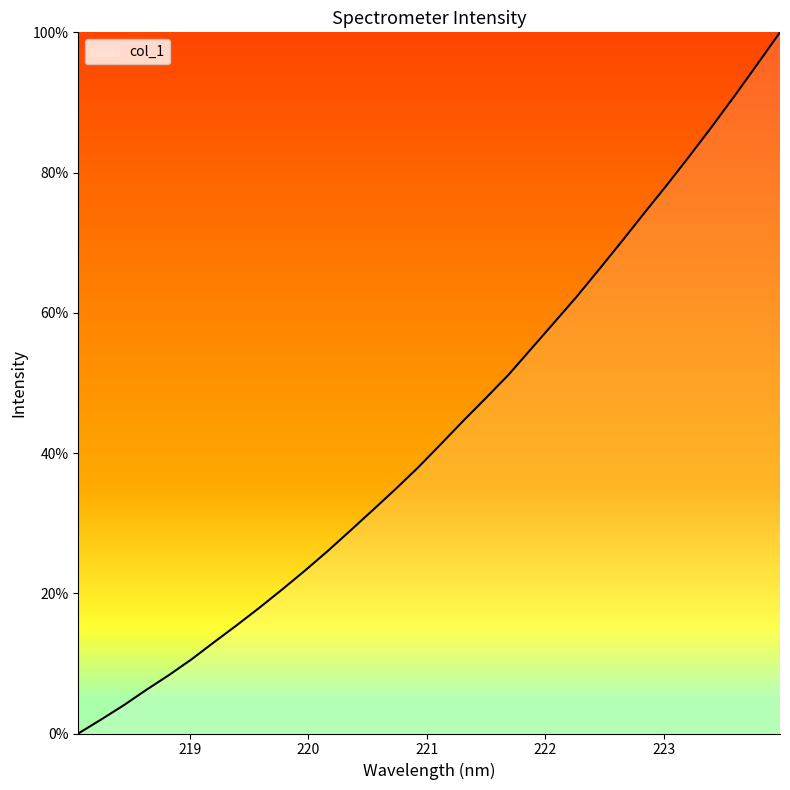

Is this an area chart (filled region under the line)?

No